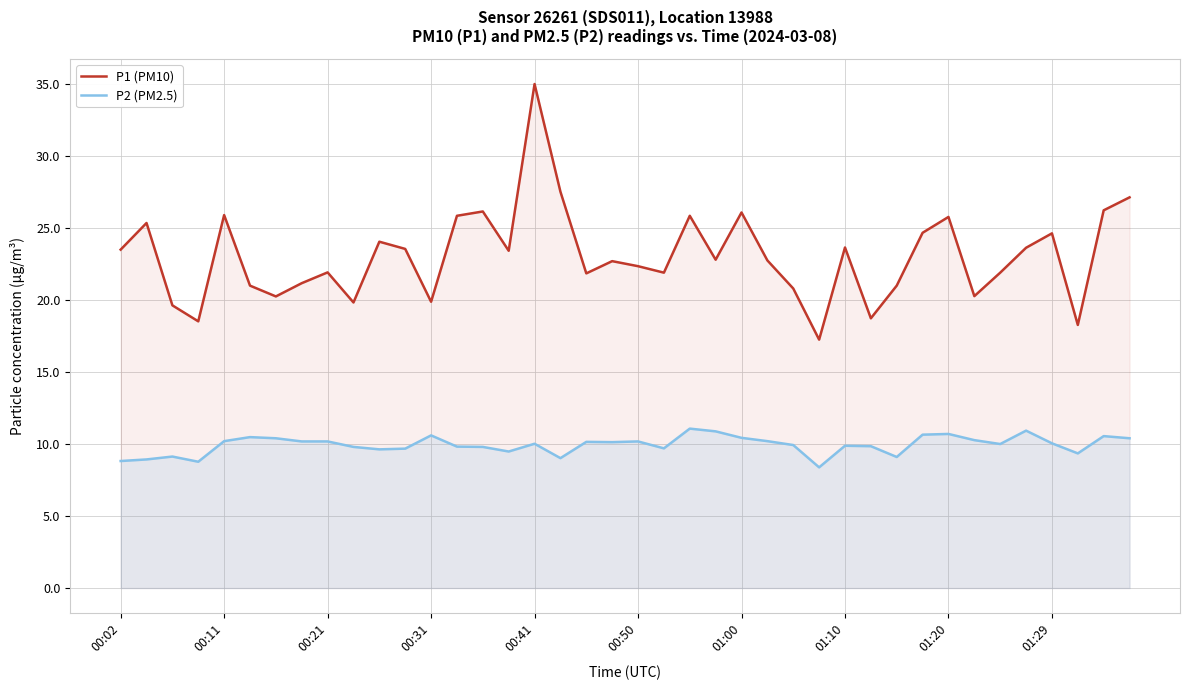

What is the spread (max minus min) of values at 23?

11.9